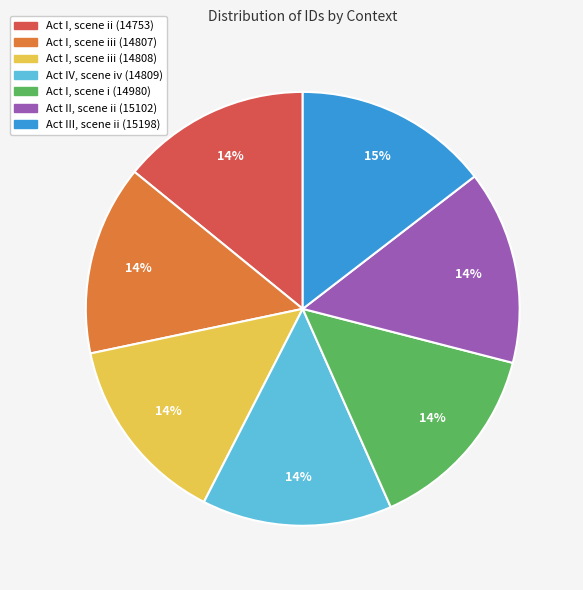

To the nearest percent, what percentage of the pie is Act I, scene iii (14808)?

14%